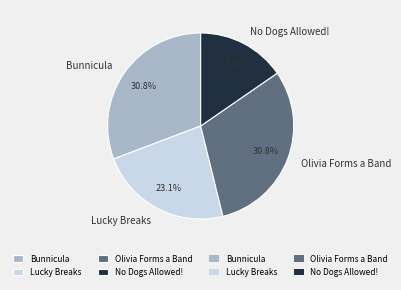

The No Dogs Allowed! slice represents 28% of the pie. True or false?

False